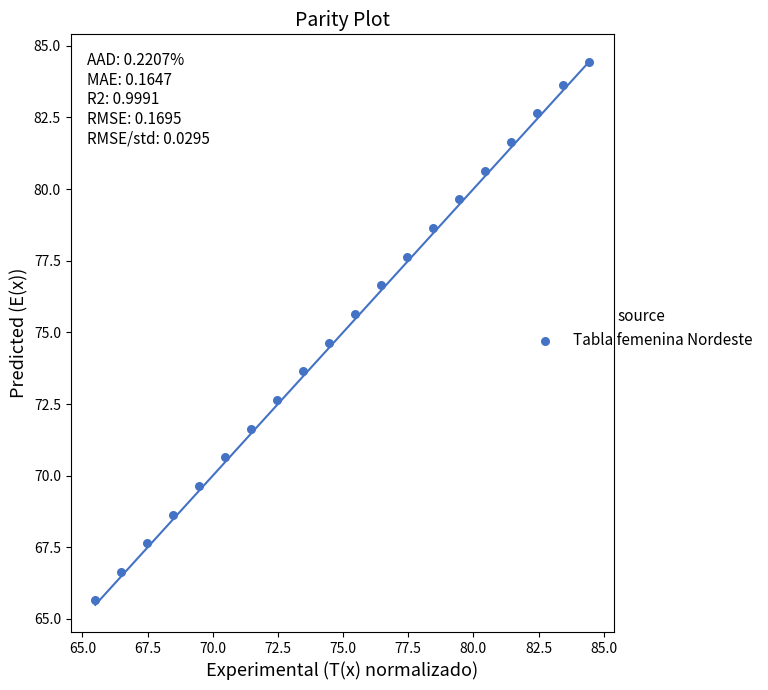

What is the range of Y values (max minus min)?

18.8